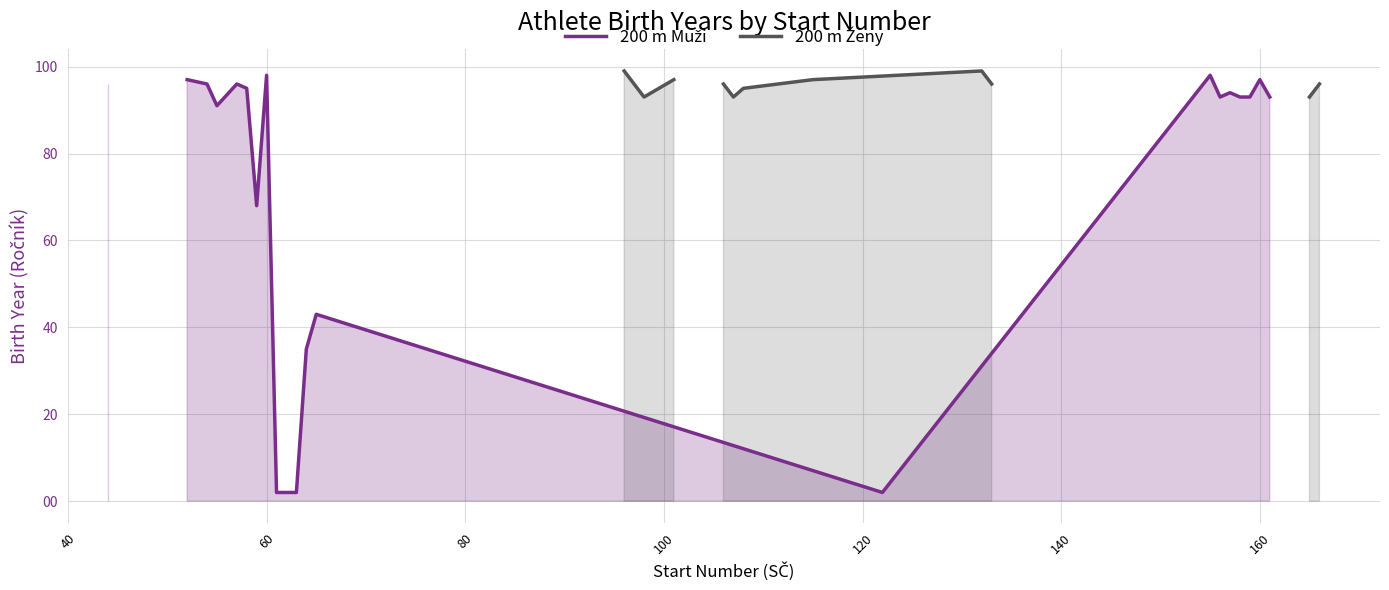

Which series has the largest total across all categories?

200 m Muži